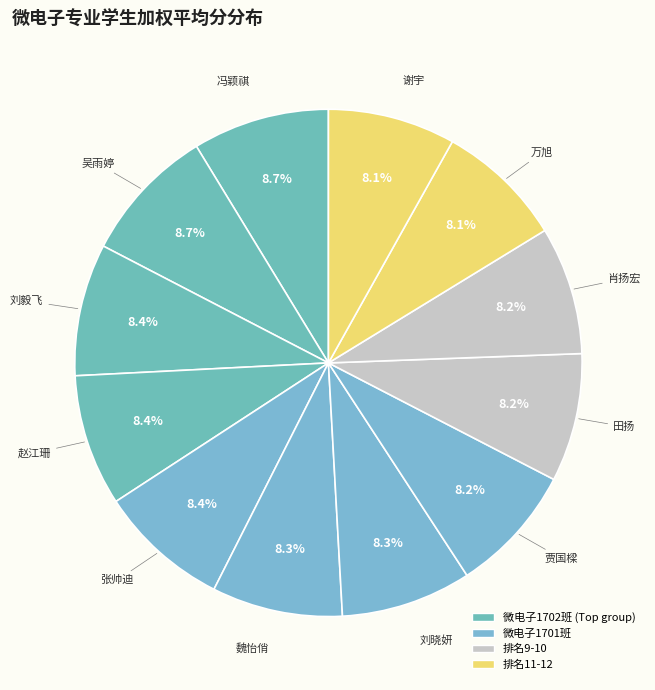

Rank the categories by value from highest to lowest.

冯颖祺, 吴雨婷, 刘毅飞, 赵江珊, 张帅迪, 魏怡俏, 刘晓妍, 贾国樑, 田扬, 肖扬宏, 万旭, 谢宇